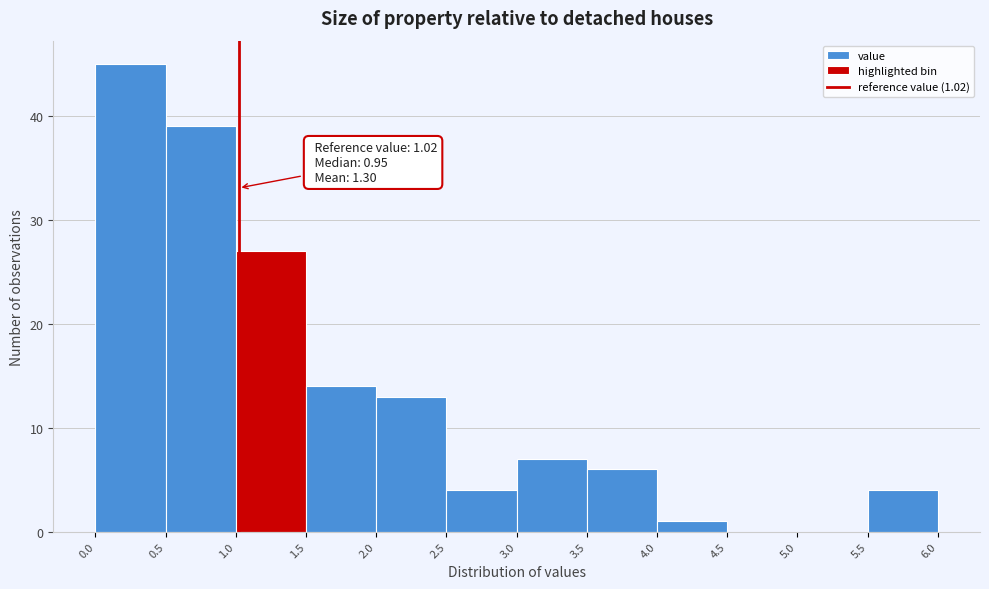

Which range on the x-axis has the tallest bar?

0.0 to 0.5